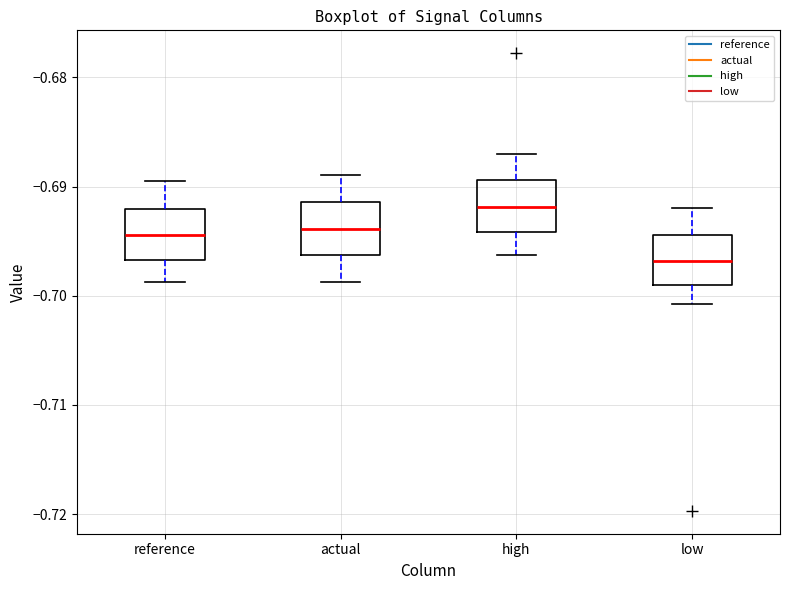

Reading left to right, read every box against the y-axis: the position of its median line, the range the box covers, and the ends of its whiskers. The values are not printed on the chart, so give them approximately, as read against the axis.

reference: median -0.694, box -0.697 to -0.692, whiskers -0.699 to -0.690
actual: median -0.694, box -0.696 to -0.691, whiskers -0.699 to -0.689
high: median -0.692, box -0.694 to -0.689, whiskers -0.696 to -0.687
low: median -0.697, box -0.699 to -0.694, whiskers -0.701 to -0.692